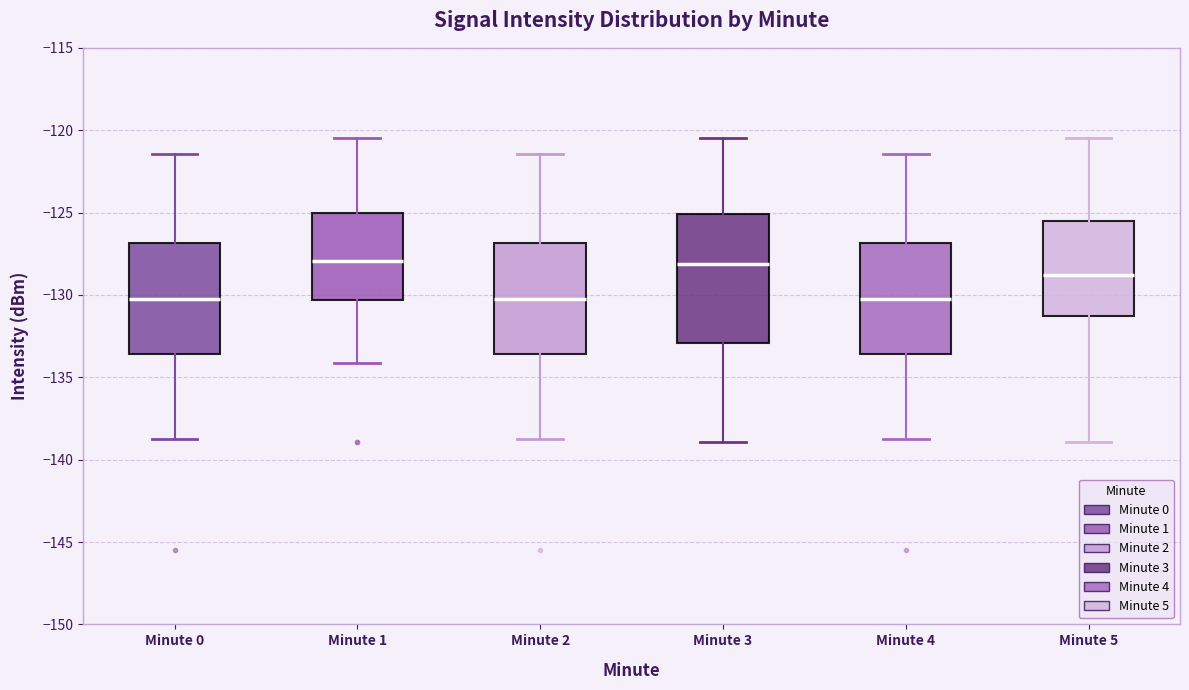

Comparing the boxes themselves (not the whiskers), which one is the tallest?

Minute 3